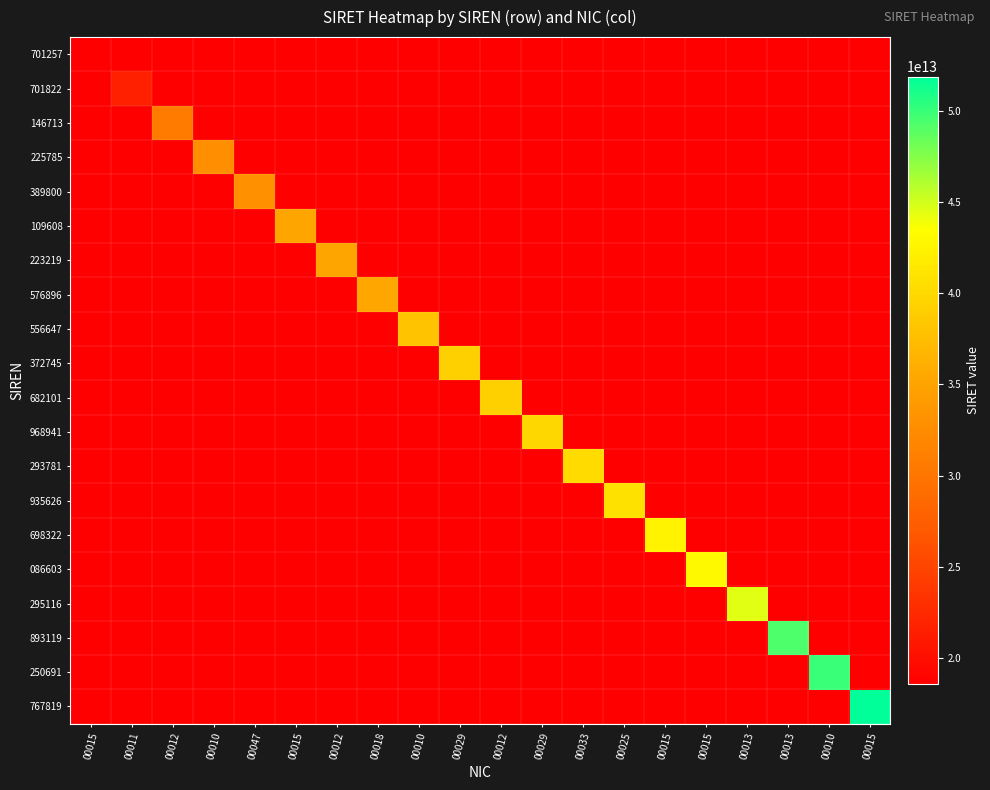

At how many categories does at least one series exceed 34289372077596?

15